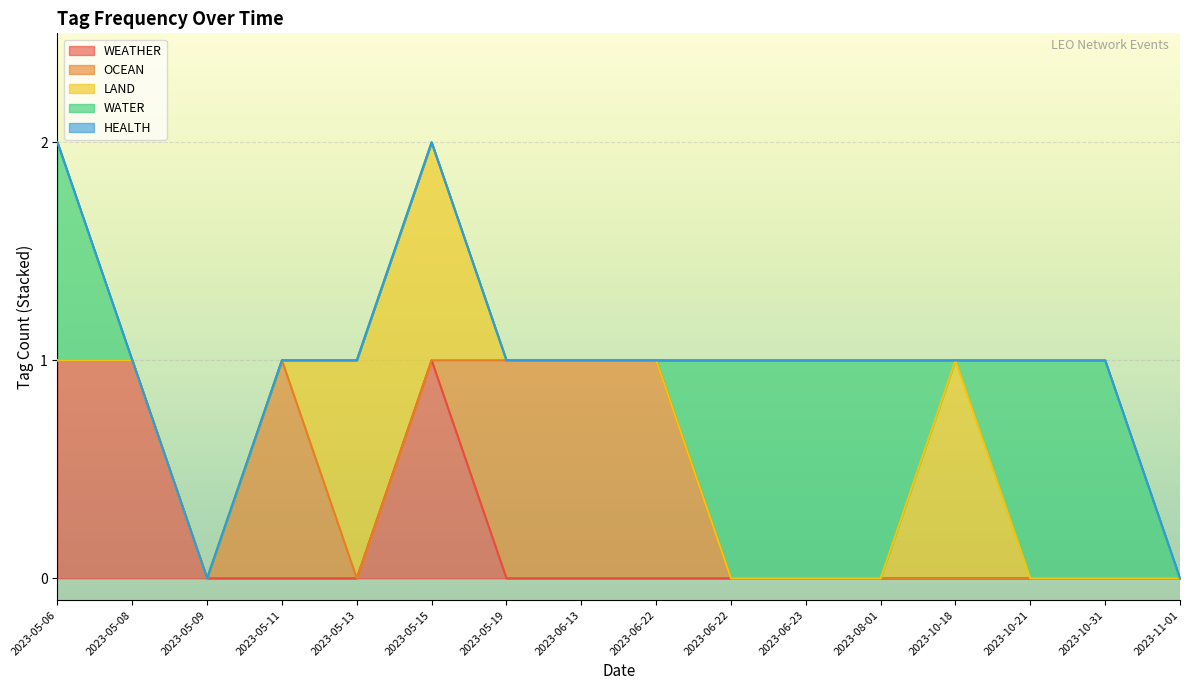

How many data points in WATER are above 0?

6